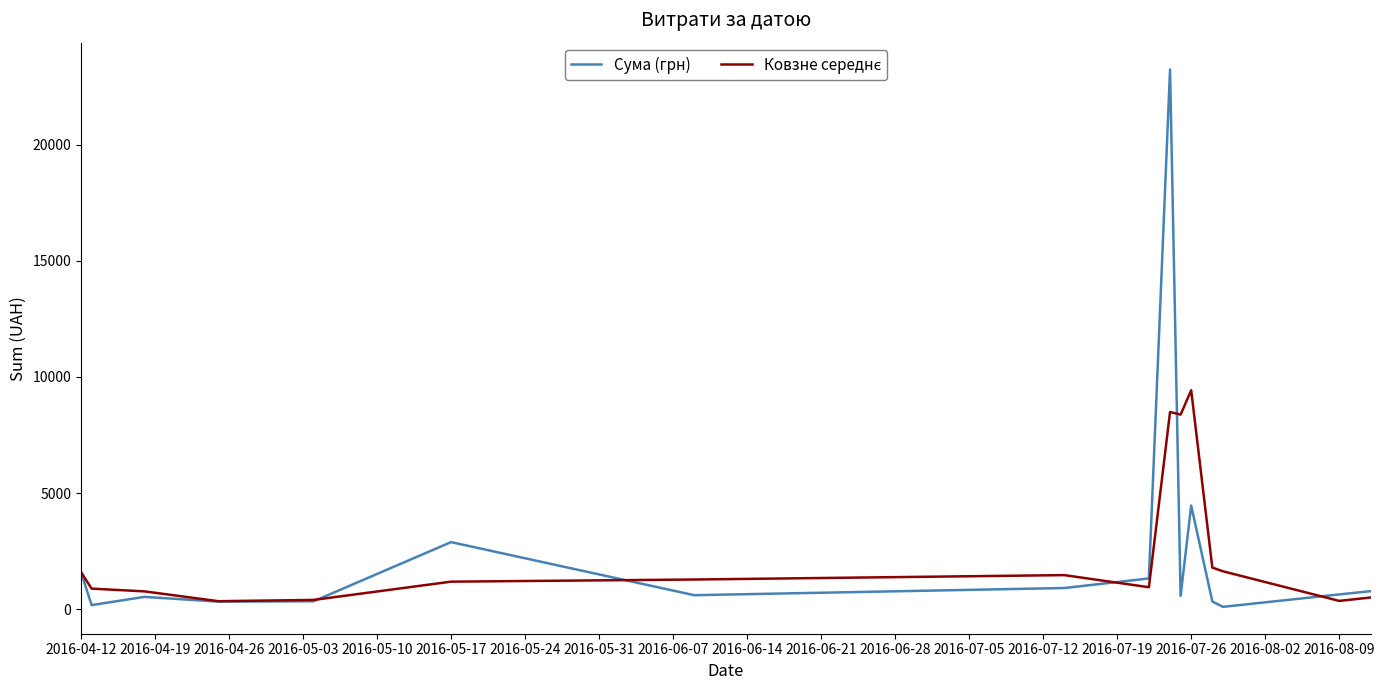

Which series has the largest range (max minus min)?

Сума (грн)